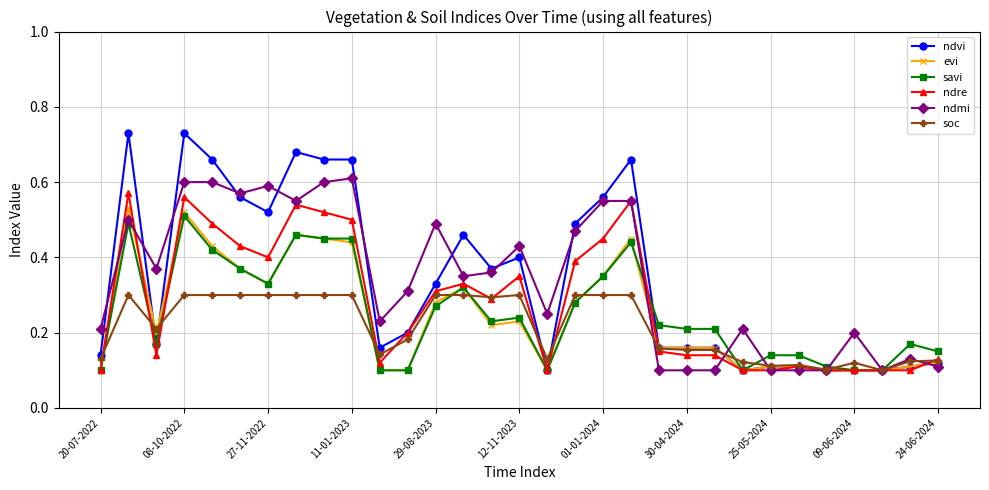

True or false: ndmi has more than 2 interior local peaks.

True